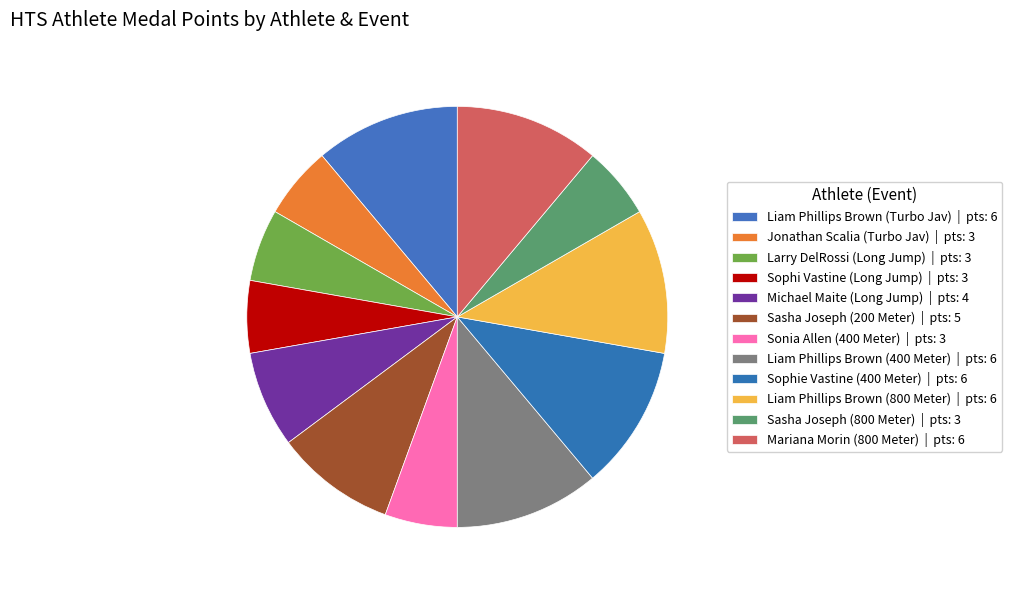

The Mariana Morin (800 Meter) slice represents 11% of the pie. True or false?

True